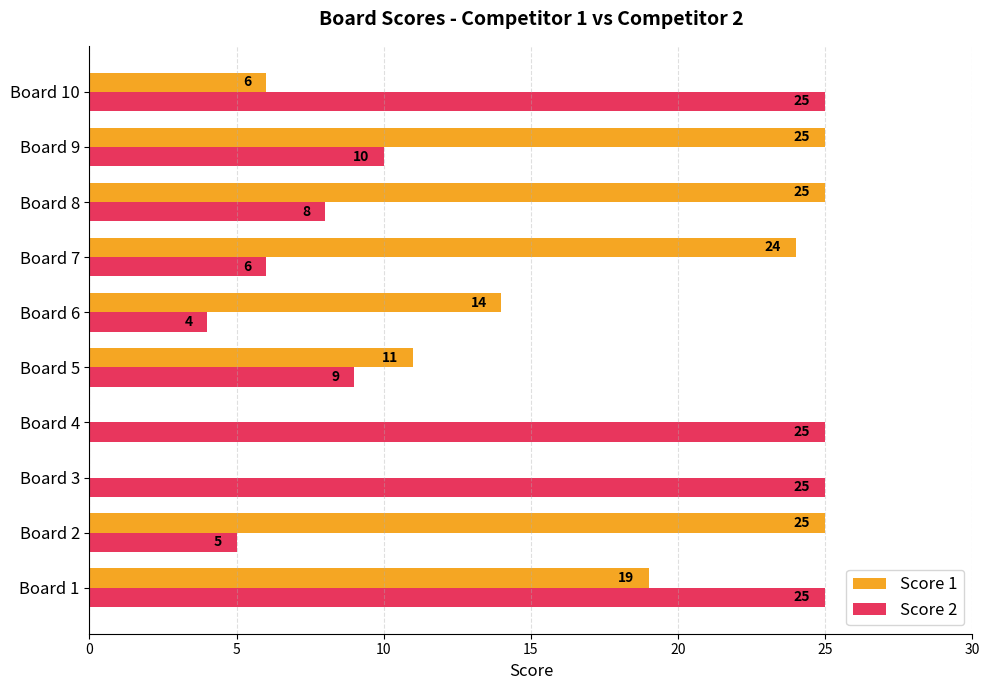

At which label is Score 2 closest to 14?

Board 9